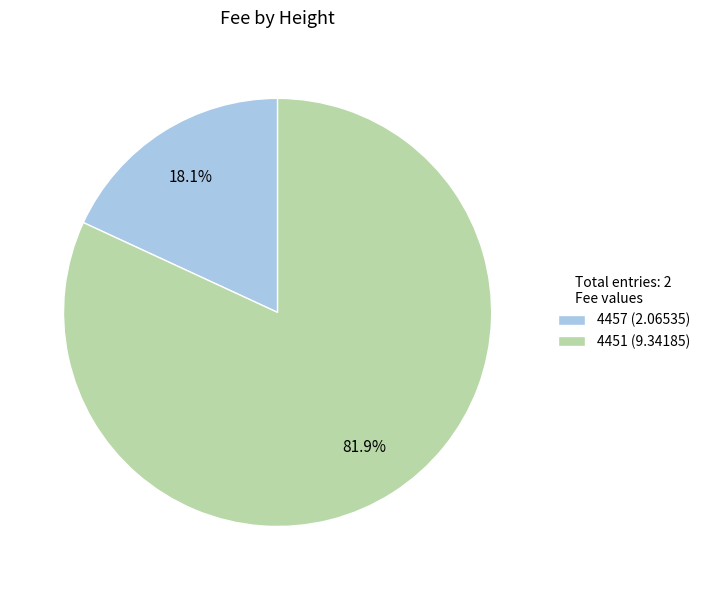

Which category has the smallest portion of the pie?

4457